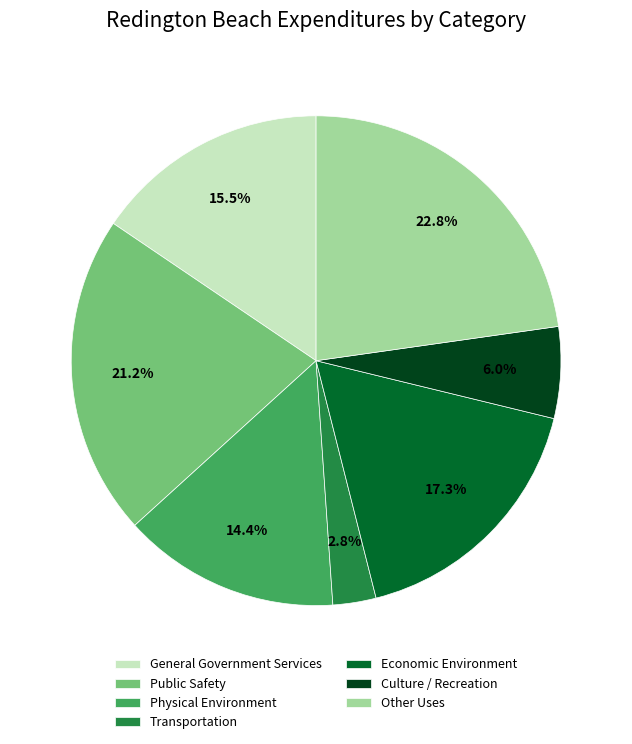

How many segments does this pie chart have?

7